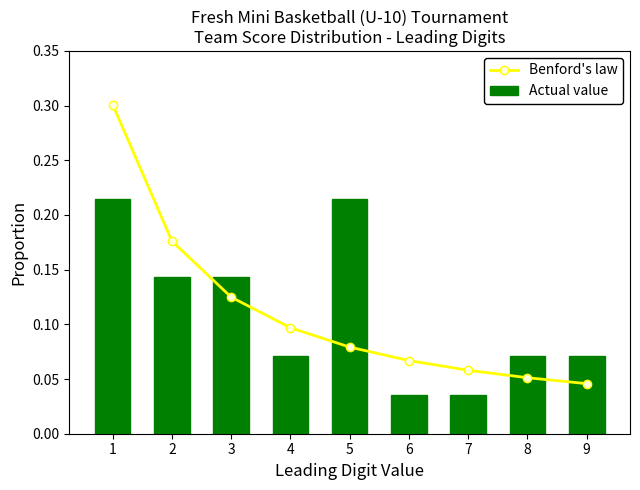

Which series has the largest range (max minus min)?

Benford's law